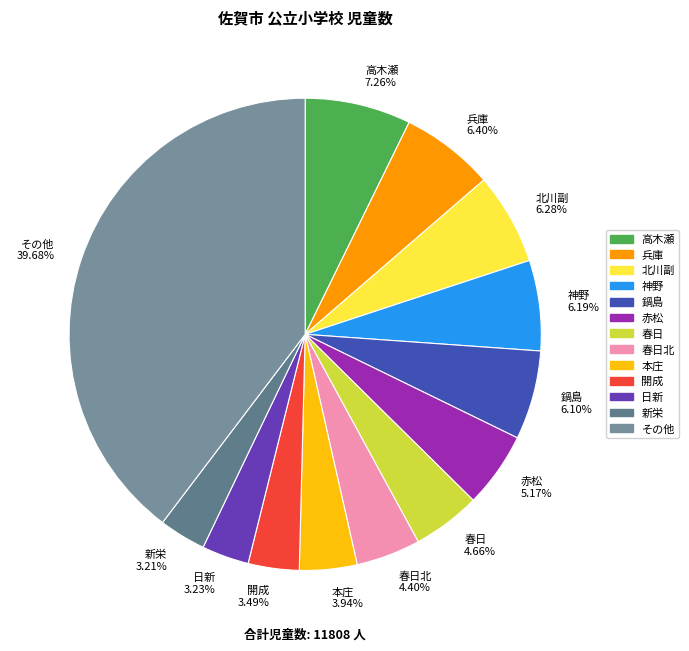

What is the largest slice in the pie chart?

その他